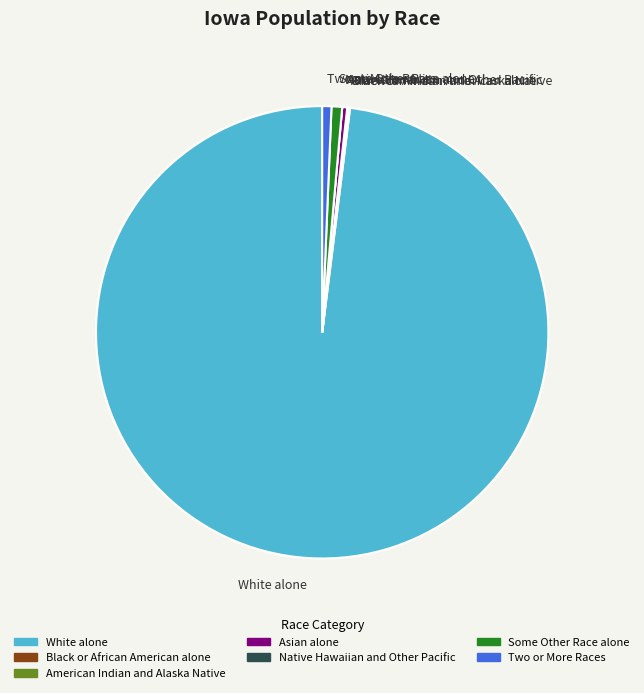

What is the largest slice in the pie chart?

White alone